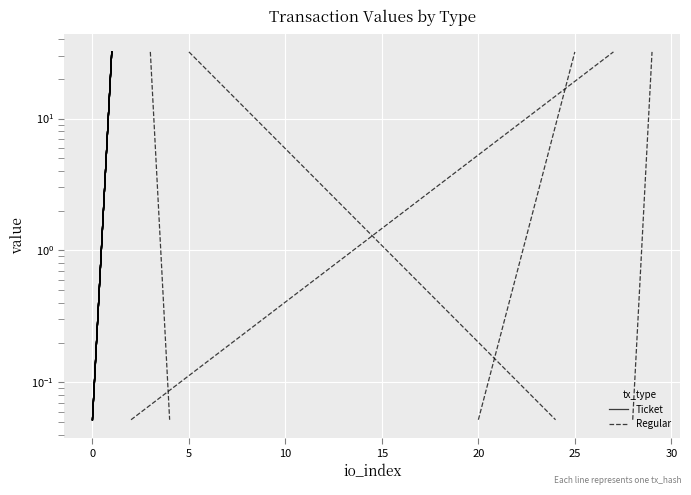

The Ticket series shows 0.0 at −5. True or false?

False